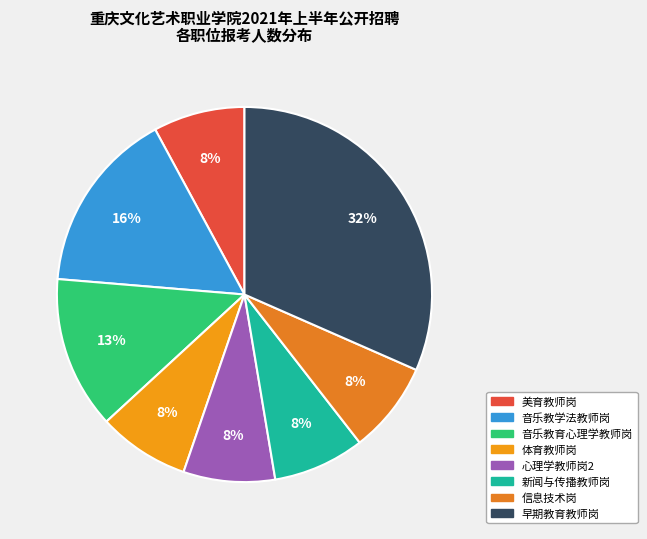

True or false: 音乐教学法教师岗 accounts for 26% of the total.

False